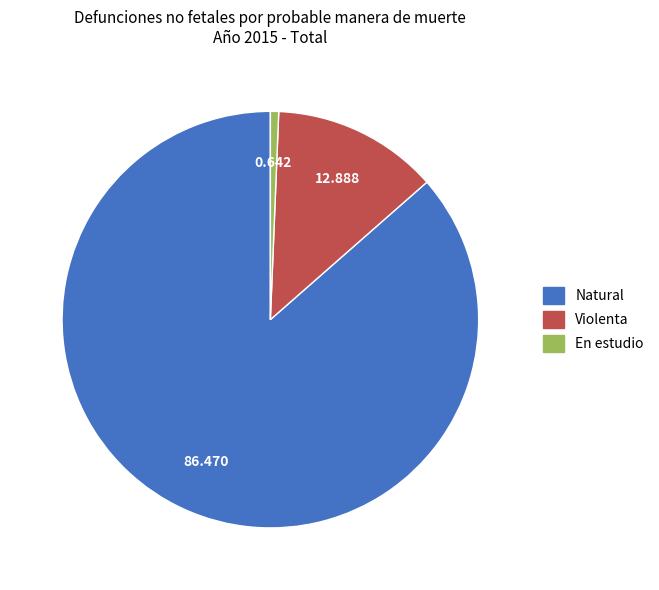

Is there a majority slice in this chart?

Yes